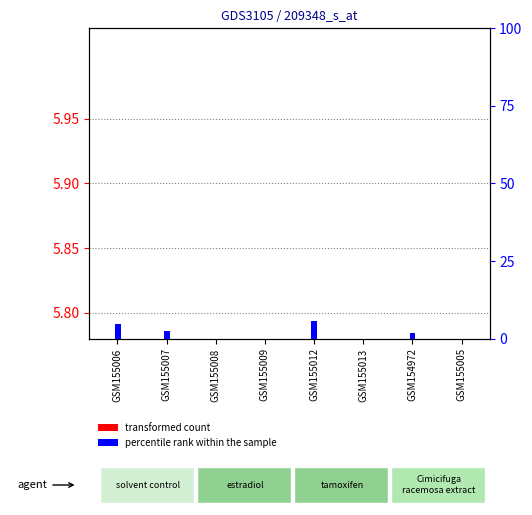

The value of transformed count at GSM155007 is 1.0. True or false?

True